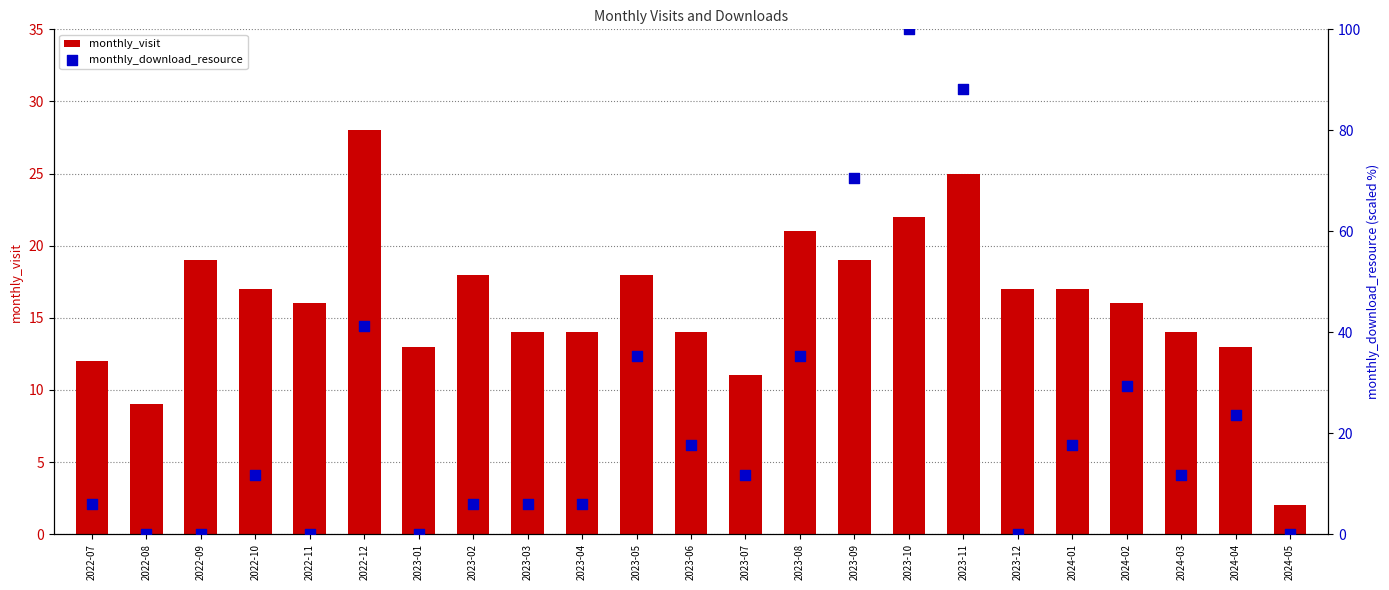

At which category is the sum across all series the highest?

2023-10